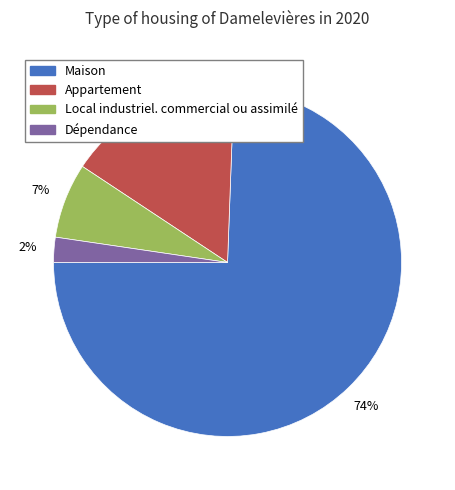

To the nearest percent, what is the combined percentage of Local industriel. commercial ou assimilé and Dépendance?

9%